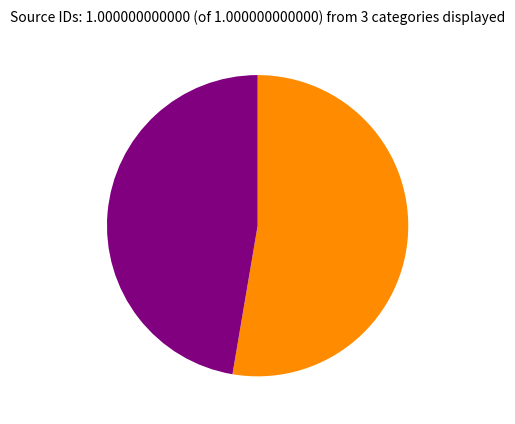

Is there a majority slice in this chart?

Yes